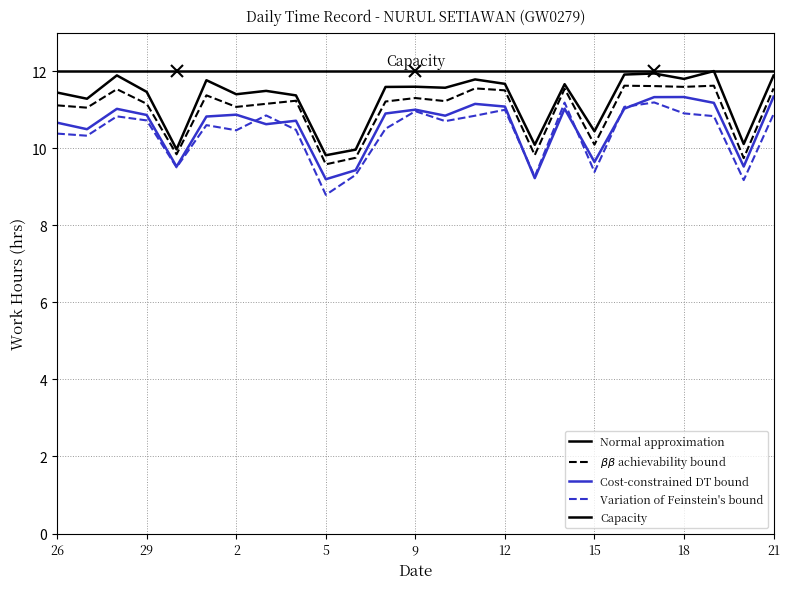

Reading left to right, what are all the values shown in this chart?

11.1	11.1	11.5	11.2	9.8	11.4	11.1	11.2	11.2	9.6	9.8	11.2	11.3	11.2	11.6	11.5	9.8	11.5	10.1	11.6	11.6	11.6	11.6	9.7	11.6